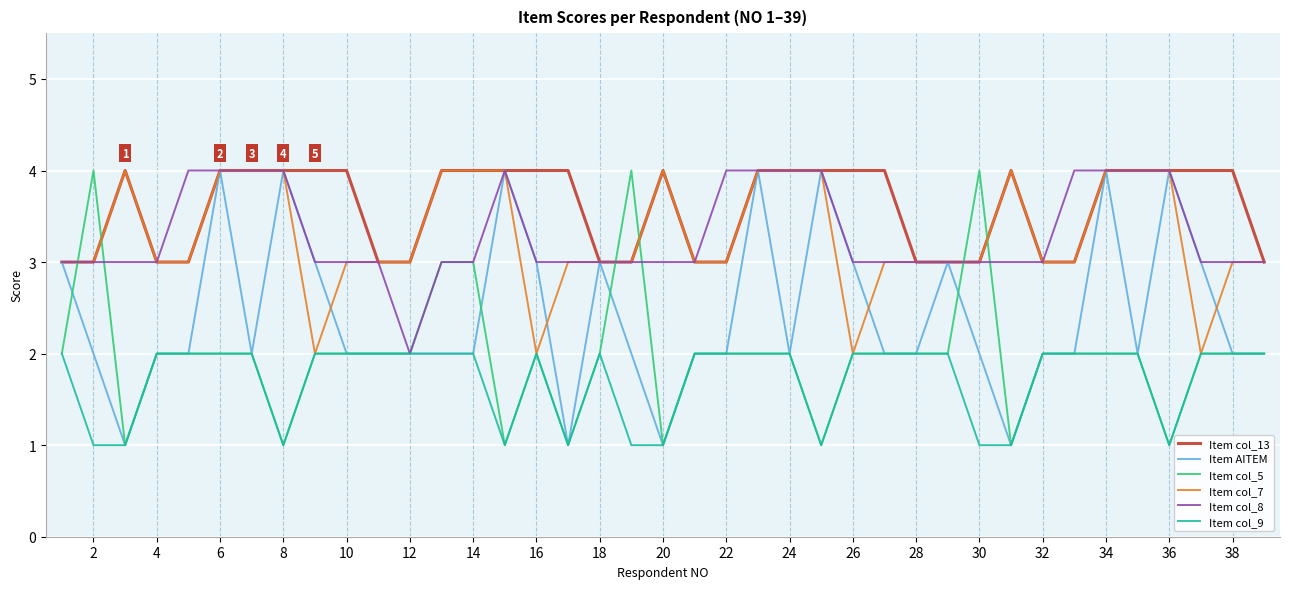

What is the maximum value shown in the chart?

4